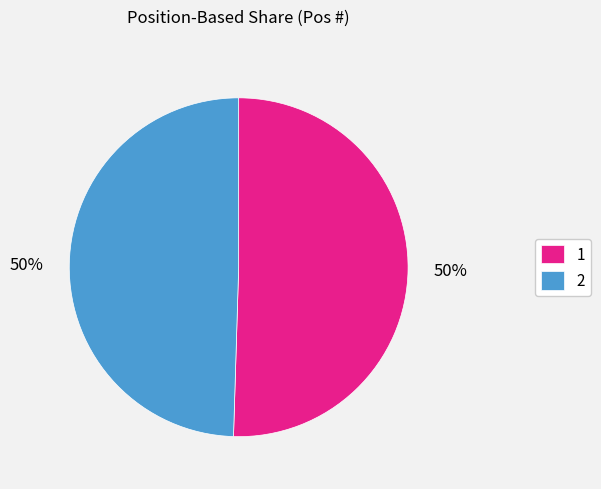

The 1 slice represents 50% of the pie. True or false?

True